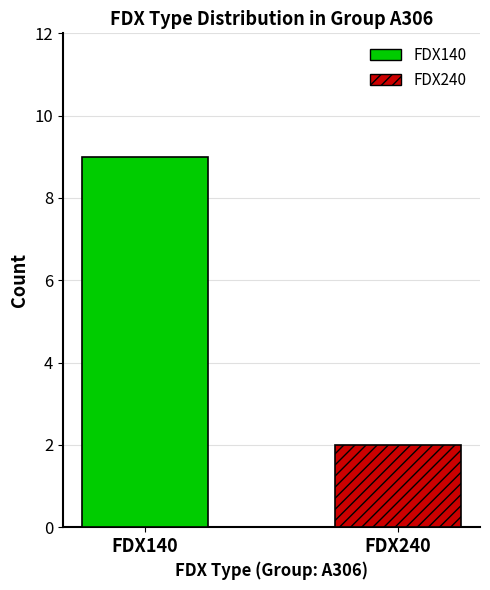

Which series has the widest spread of values?

FDX140